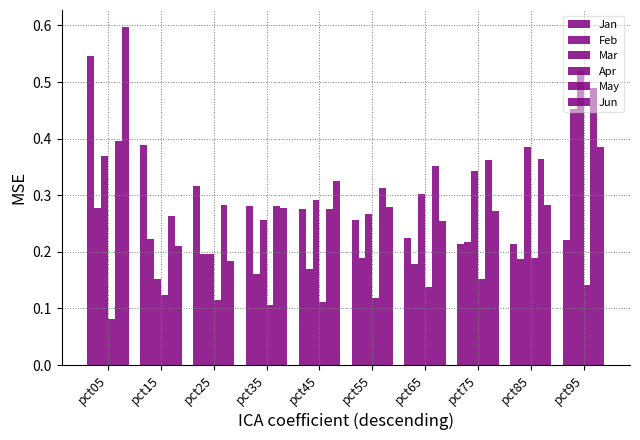

The value of Jun at pct75 is 0.2. True or false?

False